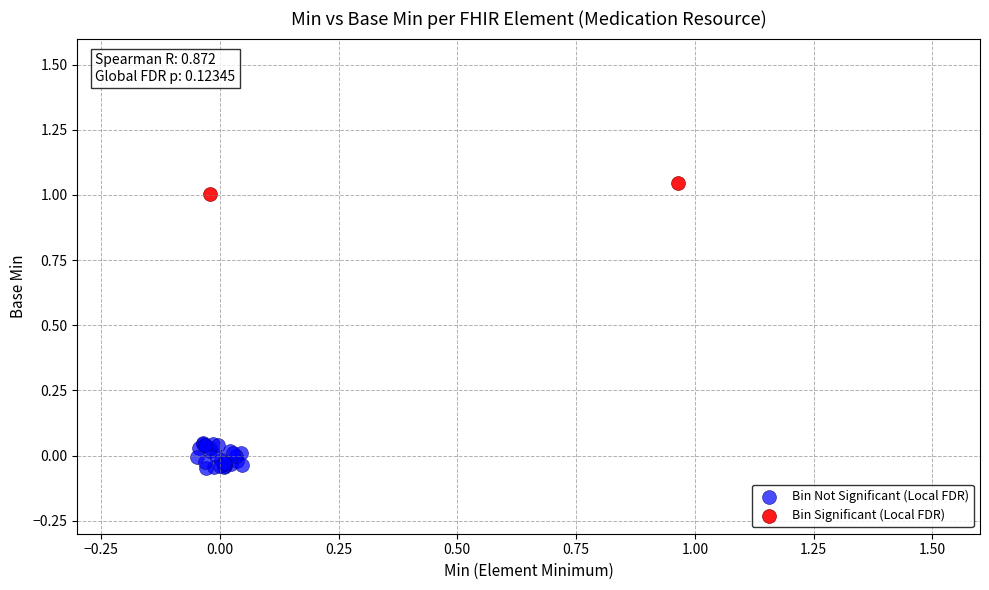

Which series reaches the maximum Y coordinate?

Bin Significant (Local FDR)